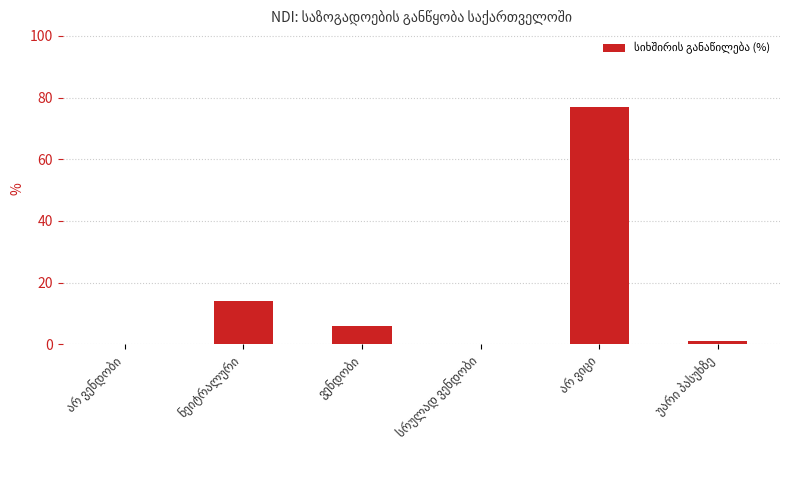

How many distinct data groups are displayed?

1